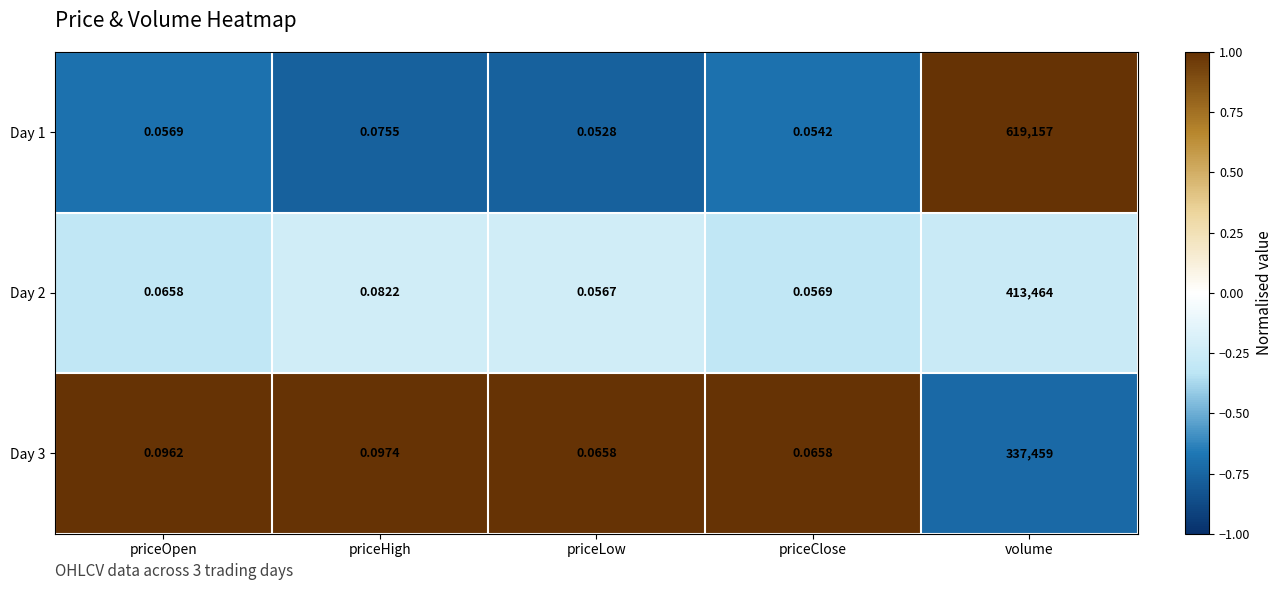

Which category has the highest value in the Day 2 series?

volume